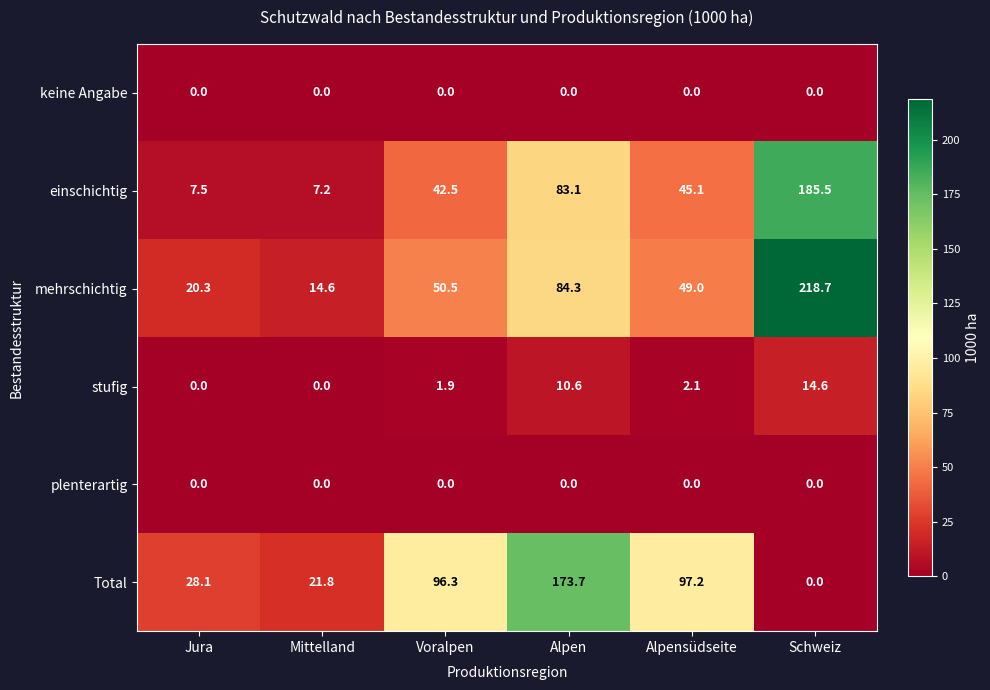

Which series changed the most between Mittelland and Alpensüdseite?

Total